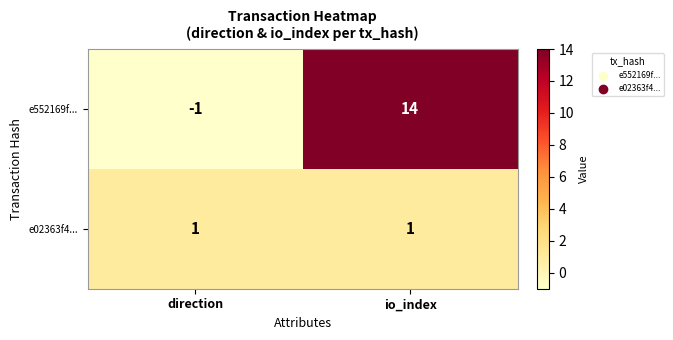

What is the sum of all e552169f... values?

13